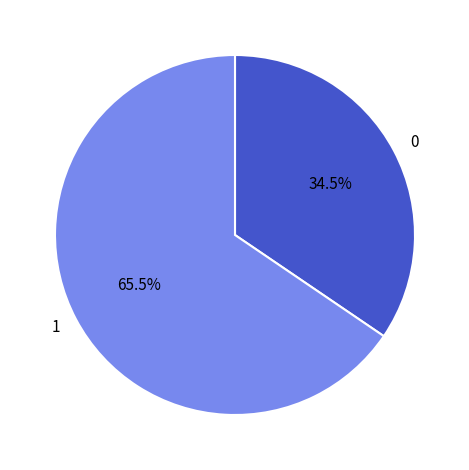

Is there any slice that represents more than half of the pie?

Yes